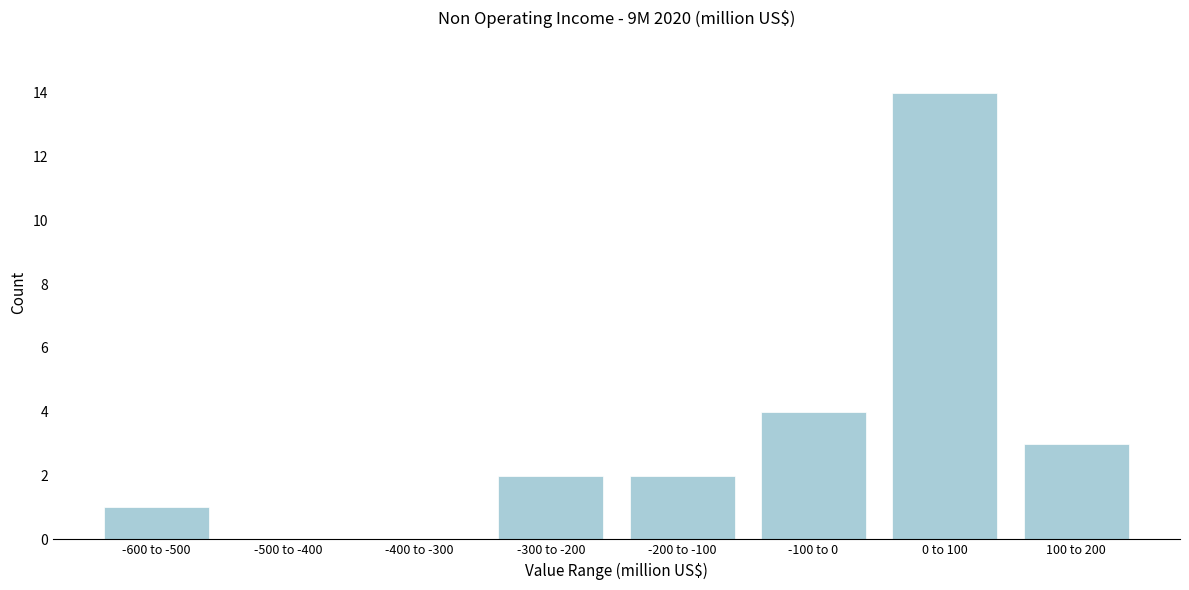

Reading left to right, what are all the values shown in this chart?

-600 to -500=1	-500 to -400=0	-400 to -300=0	-300 to -200=2	-200 to -100=2	-100 to 0=4	0 to 100=14	100 to 200=3